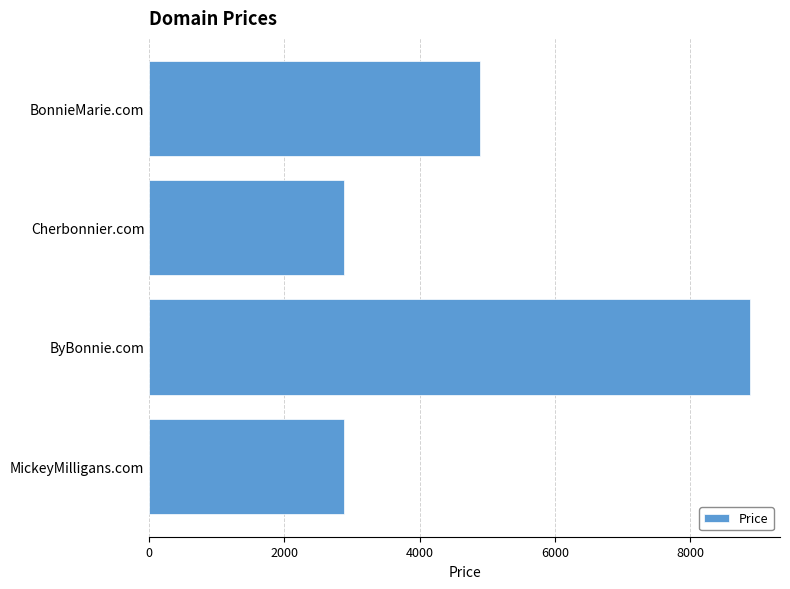

How many data points are less than 4888?

2